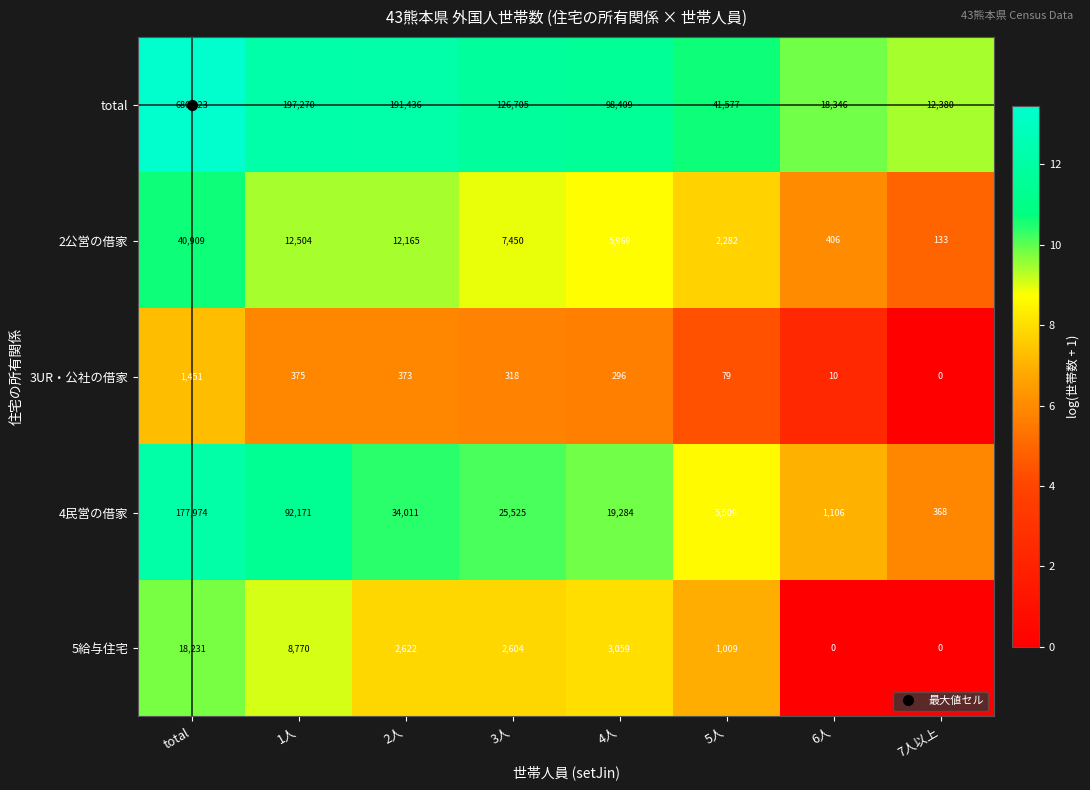

What is the difference between the highest and lowest values at 2人?

191063